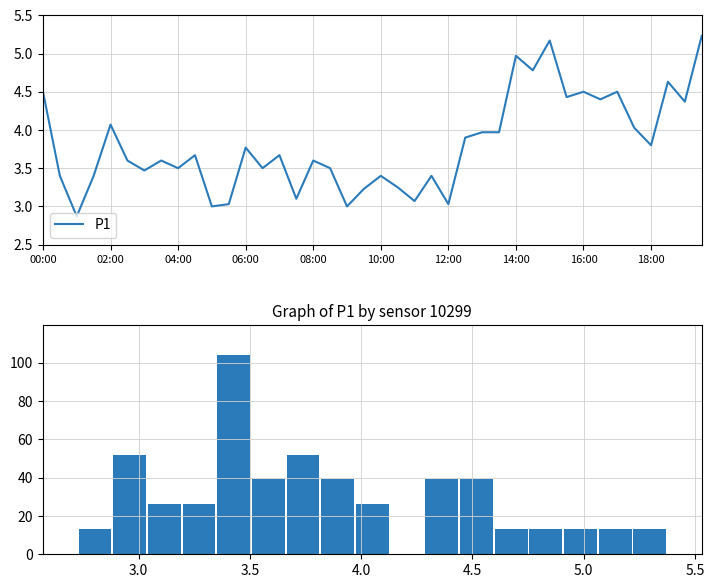

What is the change in value from 10:30 to 13:30?

+0.7